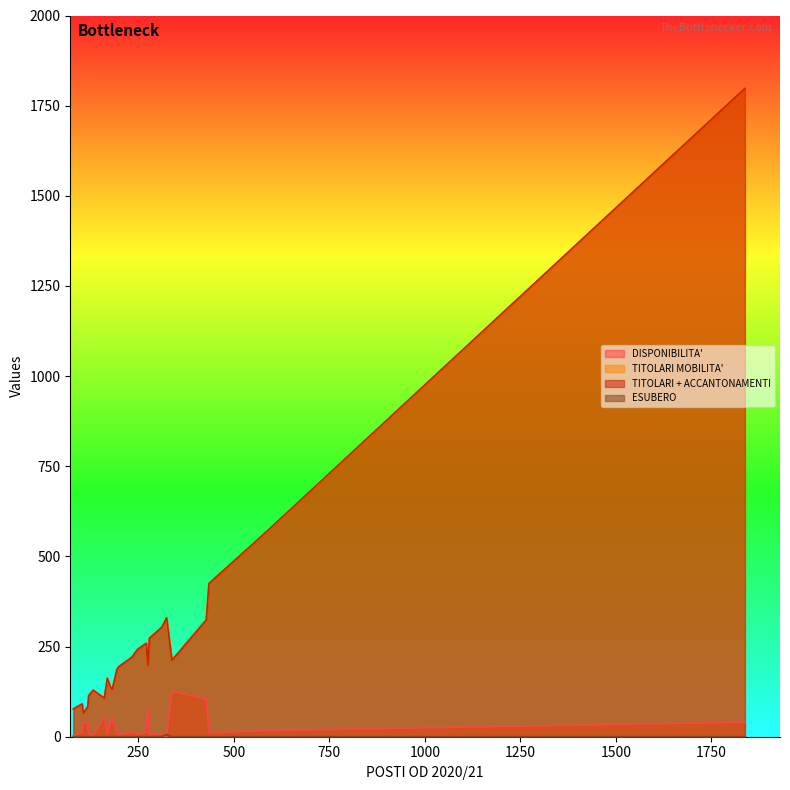

What is the maximum value for TITOLARI MOBILITA'?

1798